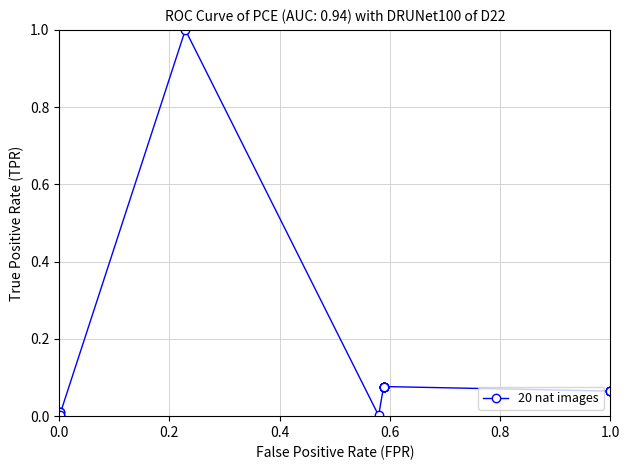

What is the sum of all values?

2.0